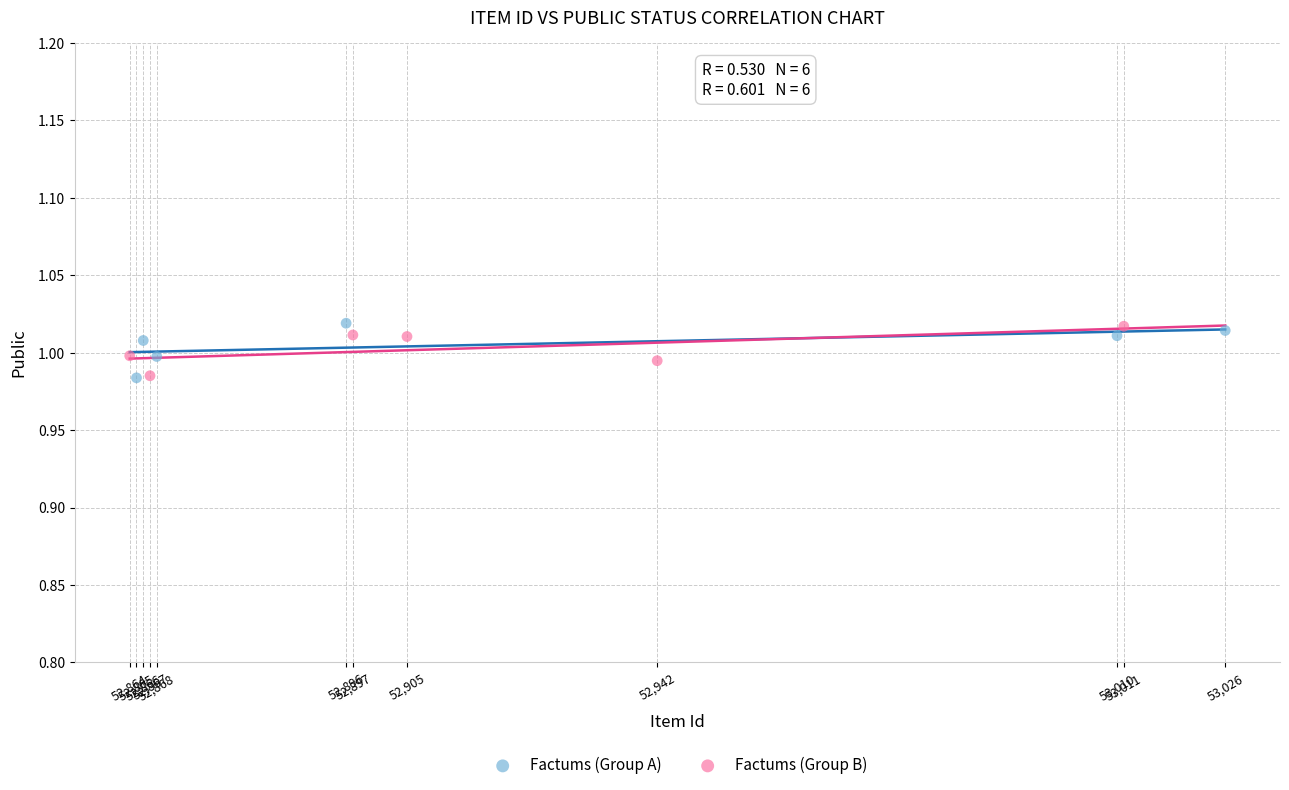

What are all the series names shown in the legend?

Factums (Group A), Factums (Group B)